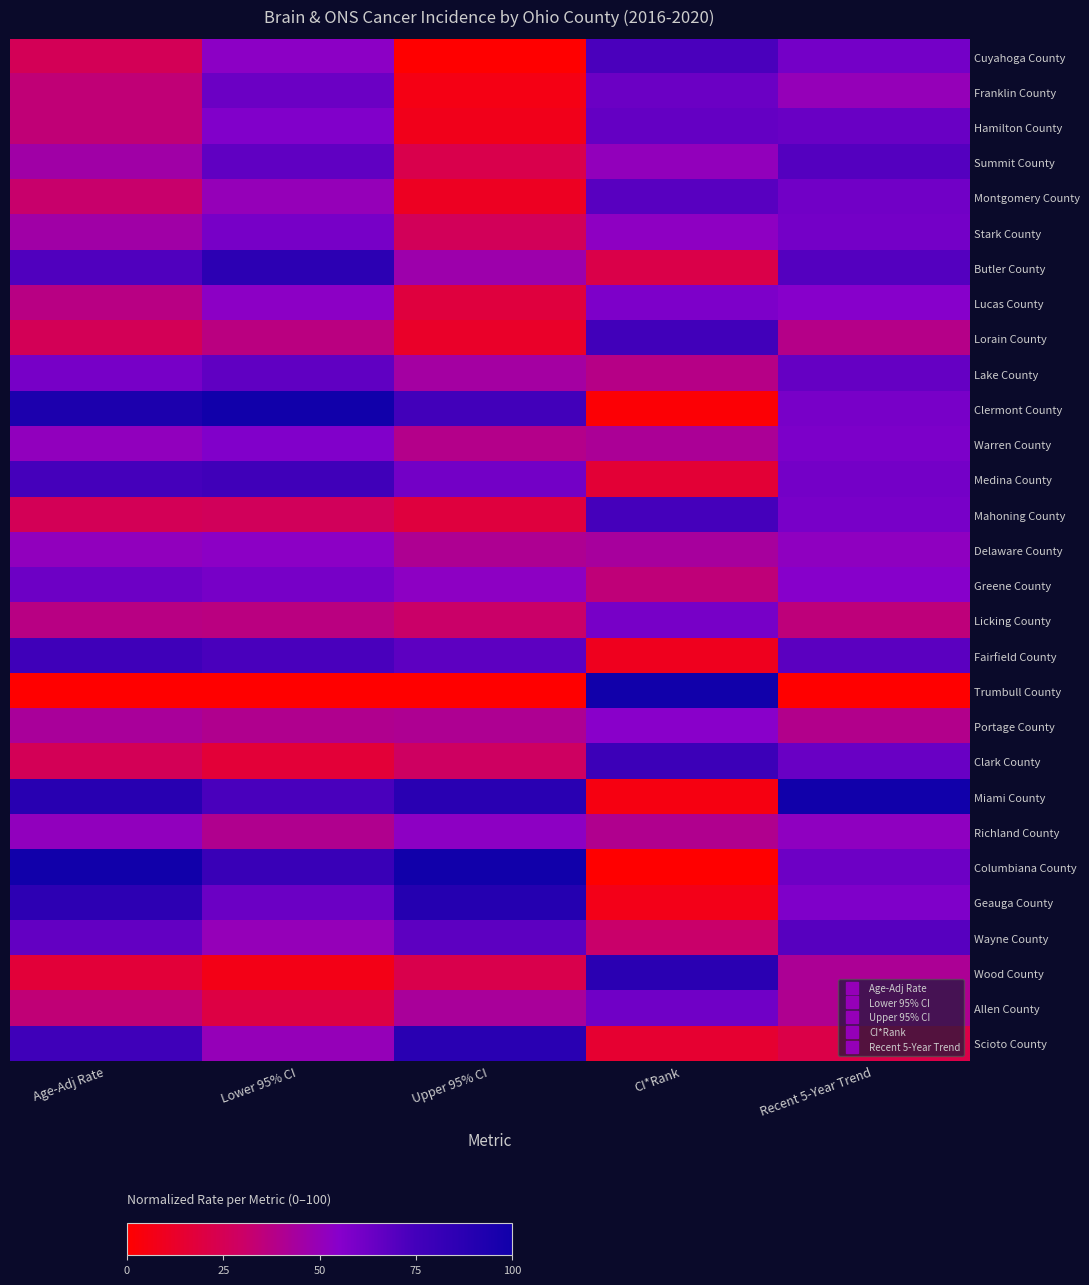

What is the spread (max minus min) of values at CI*Rank?

100.0